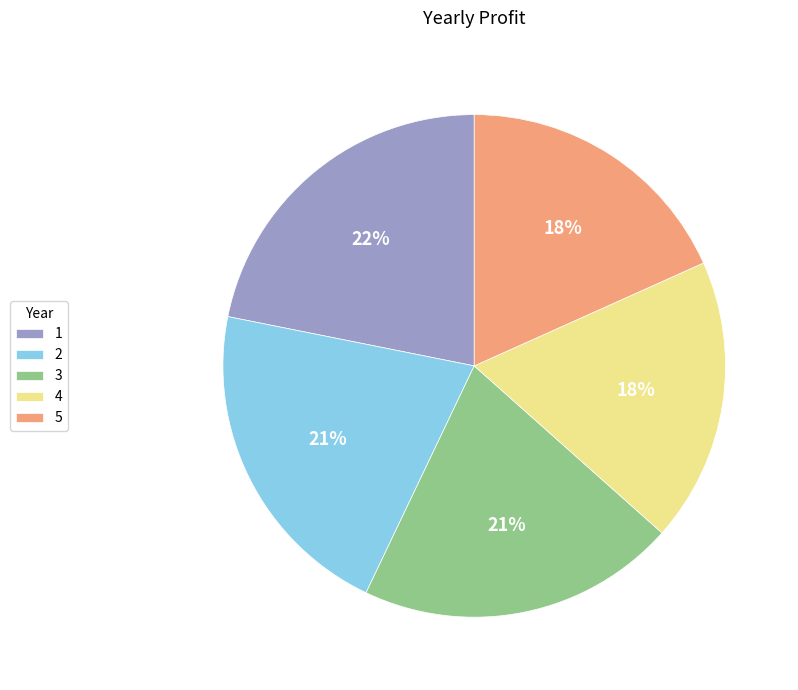

Which slice is the largest?

1